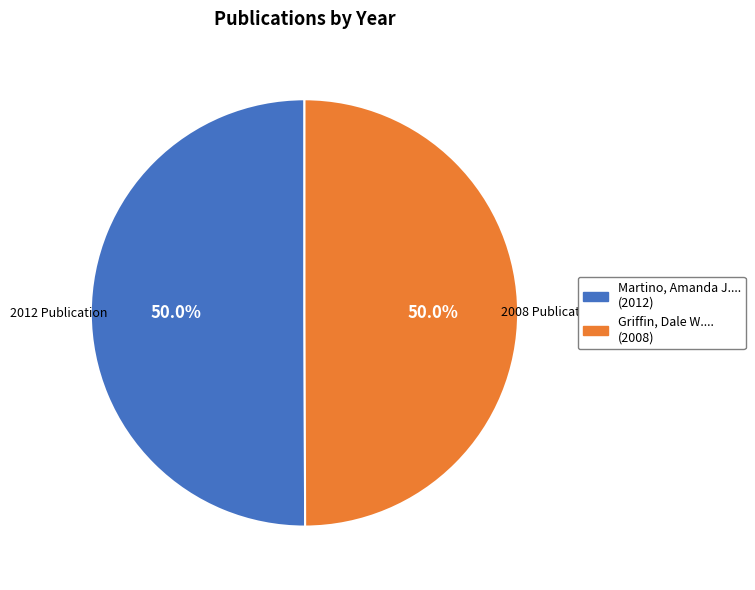

Count the number of slices in the pie.

2